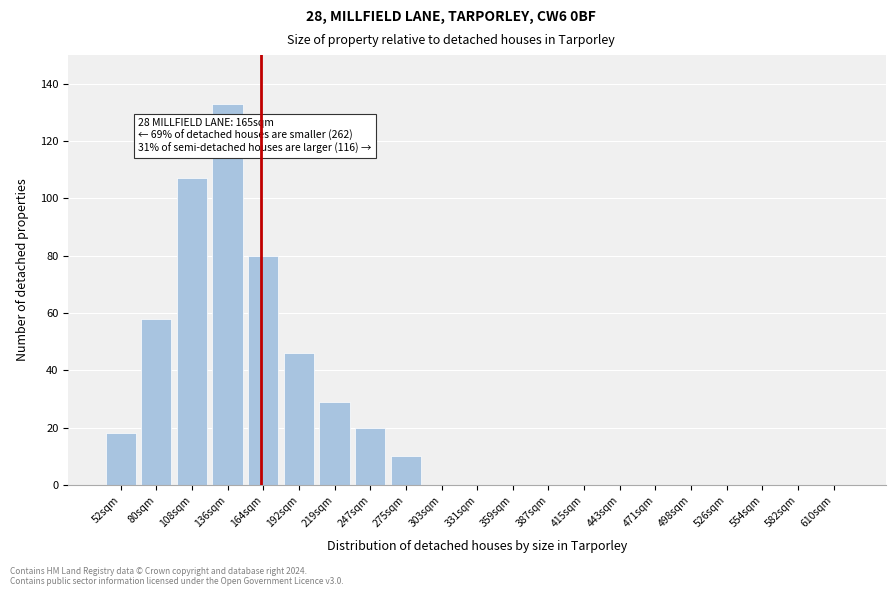

Reading left to right, what are all the values shown in this chart?

52sqm=18	80sqm=58	108sqm=107	136sqm=133	164sqm=80	192sqm=46	219sqm=29	247sqm=20	275sqm=10	303sqm=0	331sqm=0	359sqm=0	387sqm=0	415sqm=0	443sqm=0	471sqm=0	498sqm=0	526sqm=0	554sqm=0	582sqm=0	610sqm=0